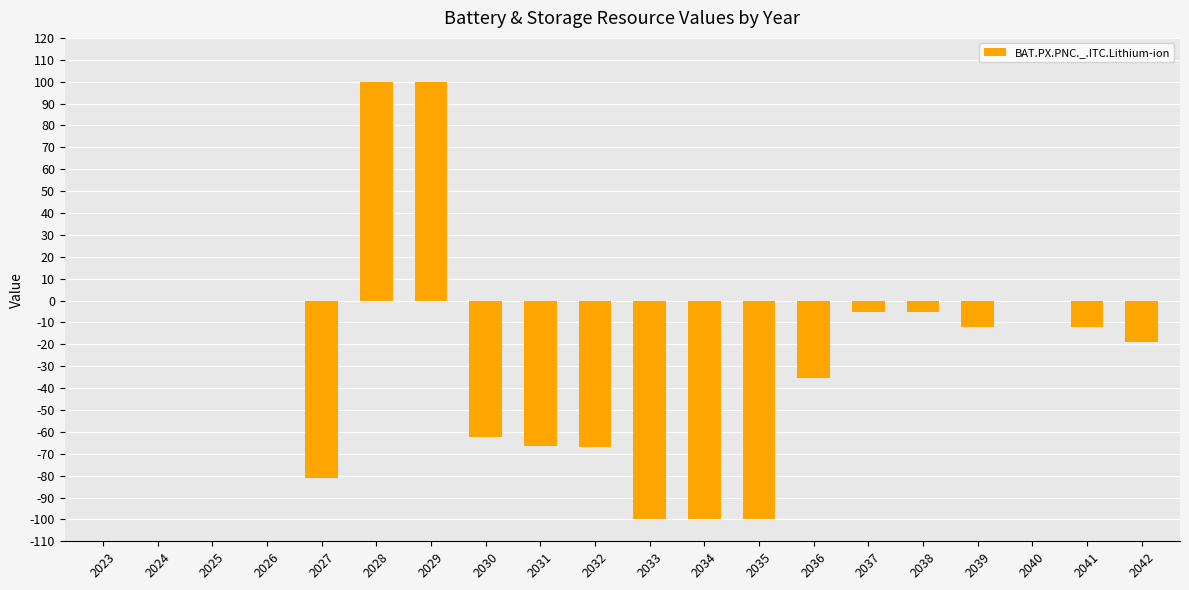

Is it true that the value at 2032 is -19.5?

False